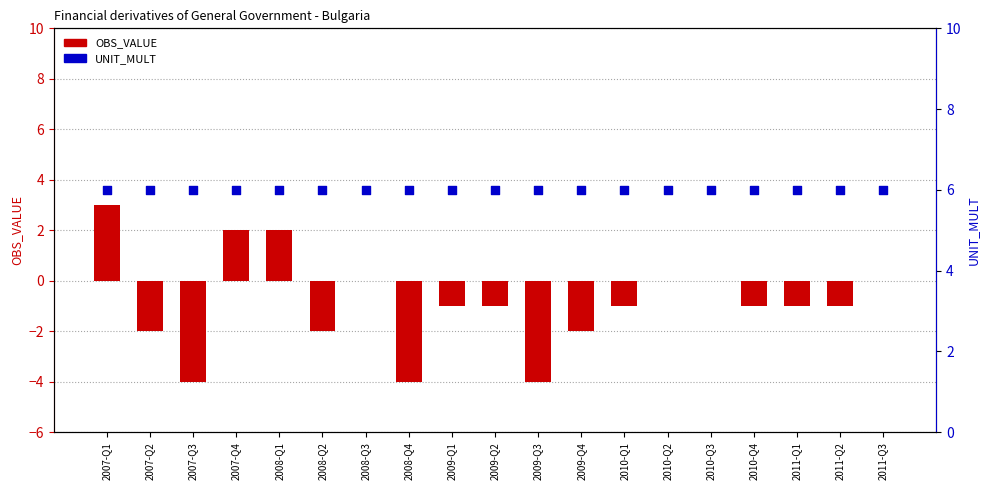

At which category is the sum across all series the highest?

2007-Q1